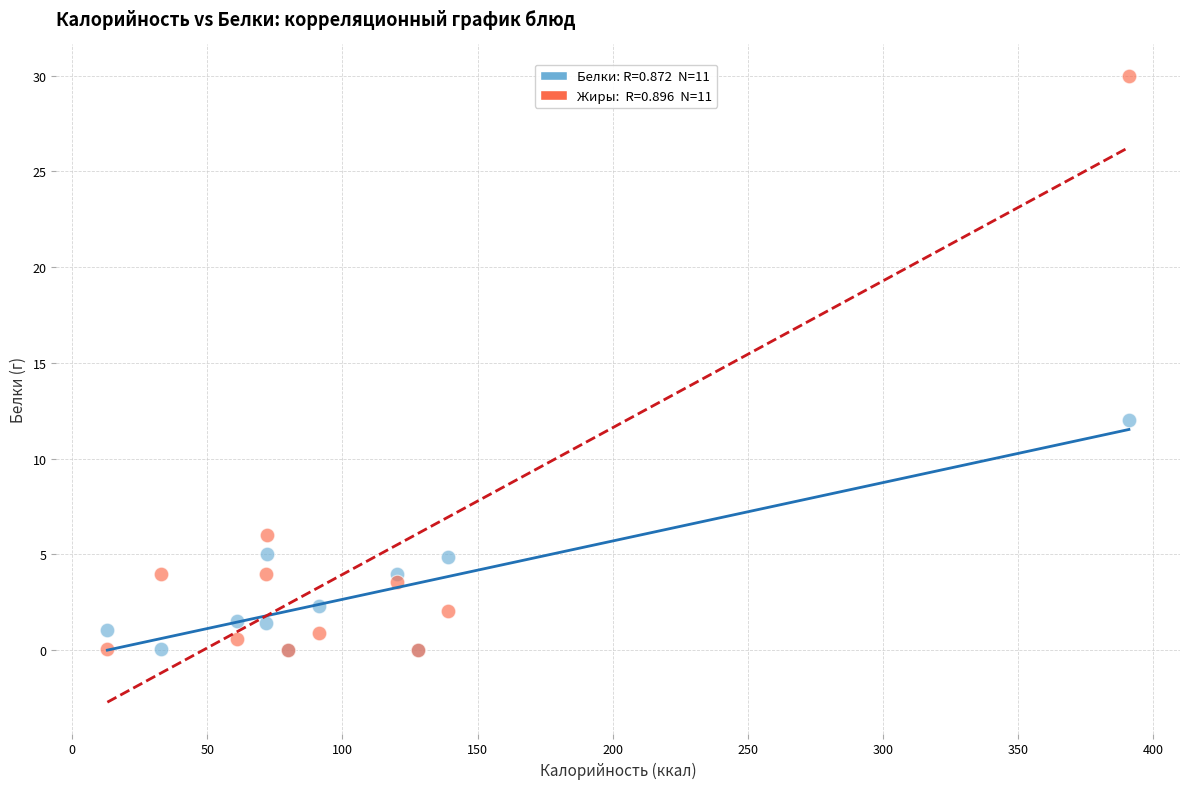

Across all series, what Y value is closest to 15?

12.0